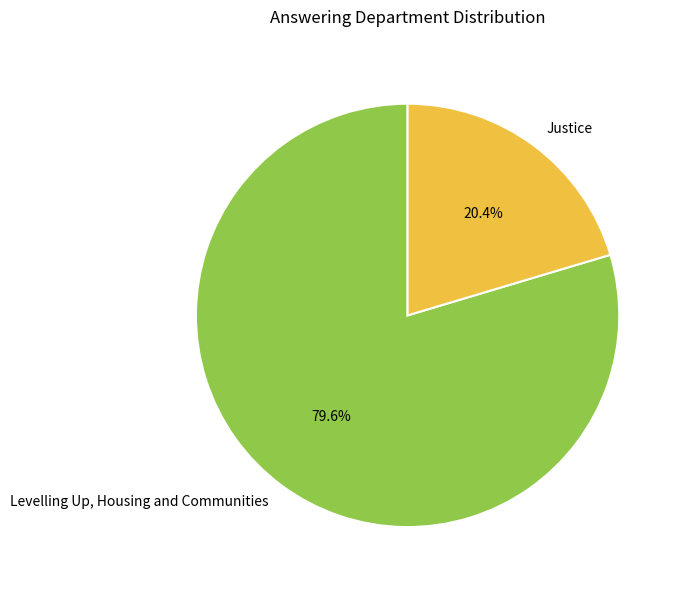

The Justice slice represents 20% of the pie. True or false?

True